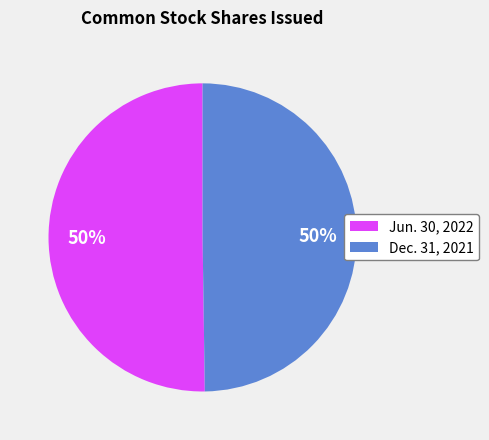

To the nearest percent, what is the average slice percentage?

50%